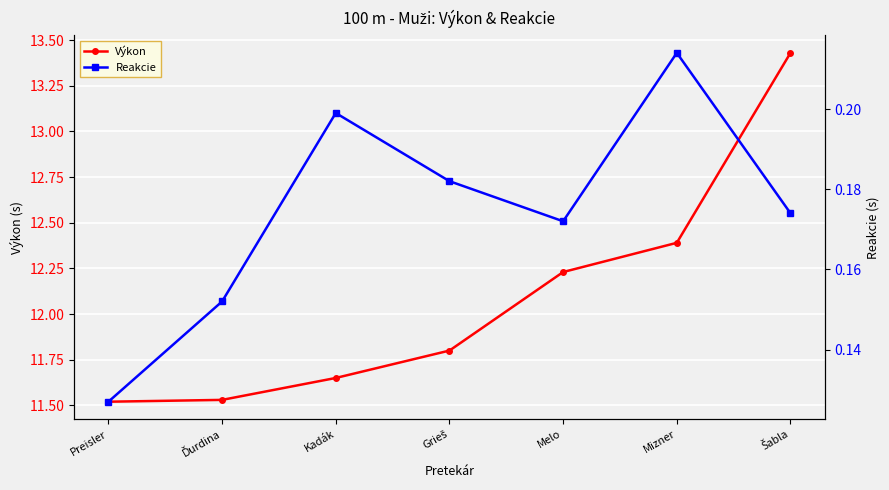

Where is Výkon nearest to the value 12?

Grieš